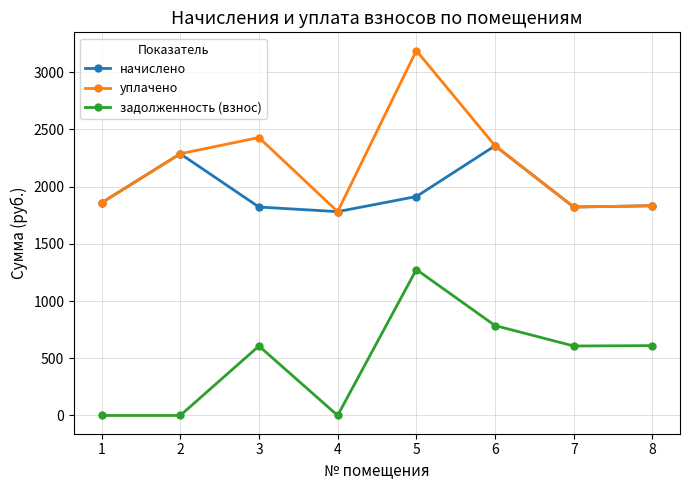

At which label does уплачено first exceed 2287?

2